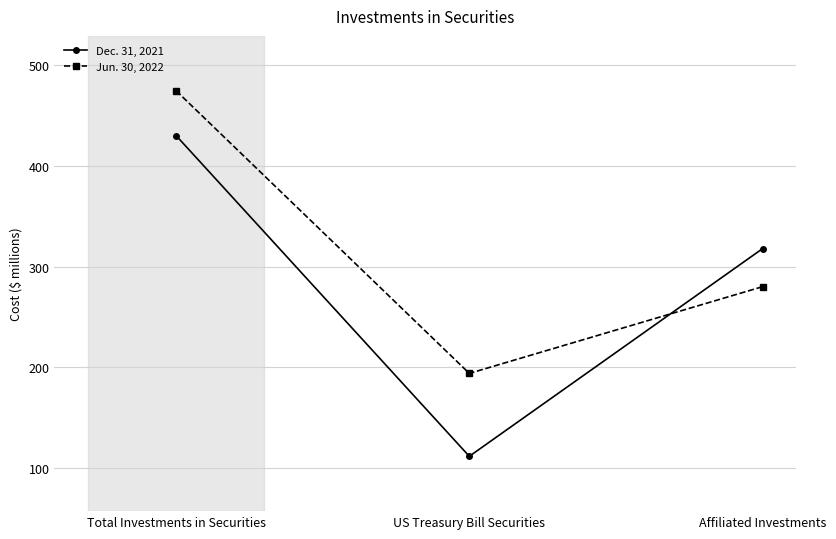

What is the maximum value for Jun. 30, 2022?

474.2